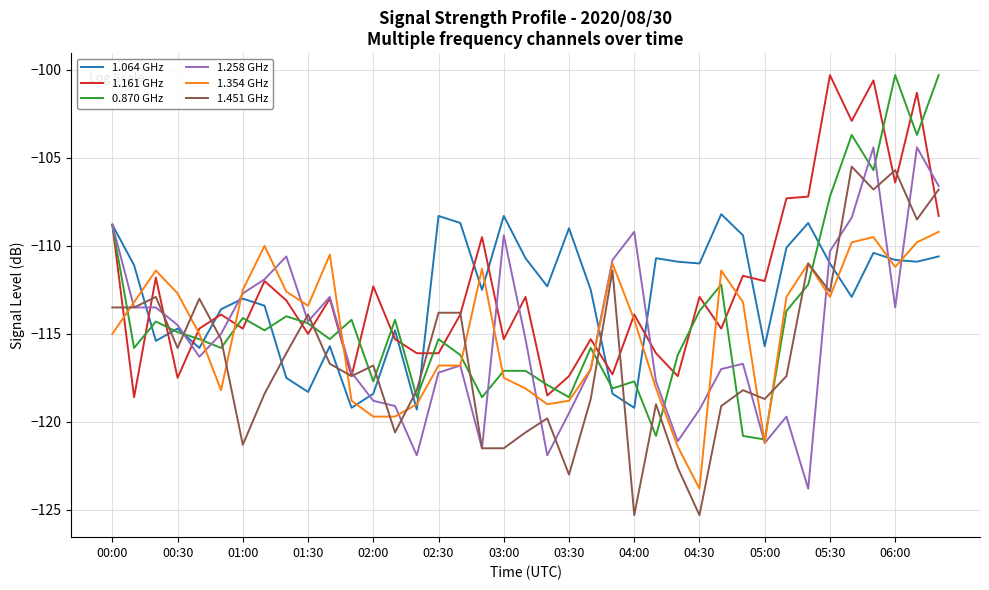

What is the difference between the maximum and minimum values in the 0.870 GHz series?

20.7